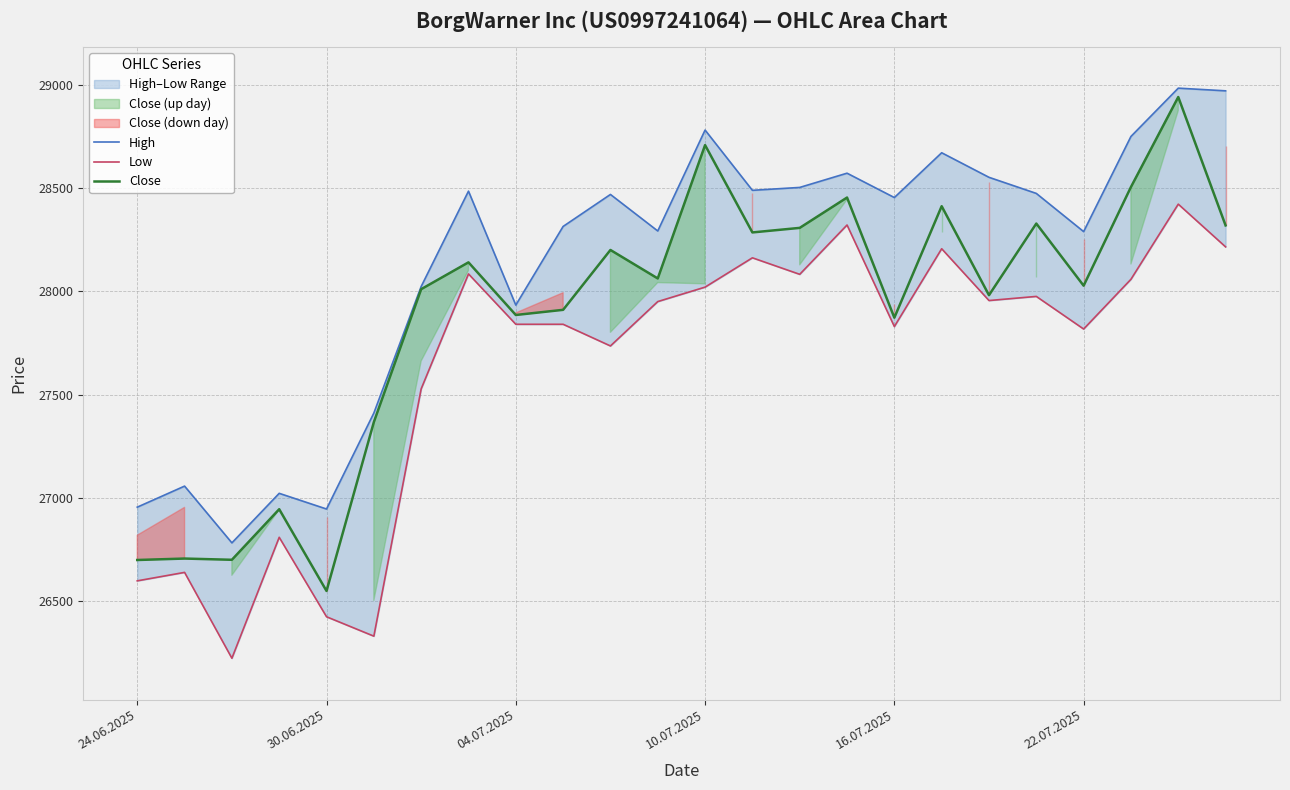

The value of Low at 10 is 39111. True or false?

False